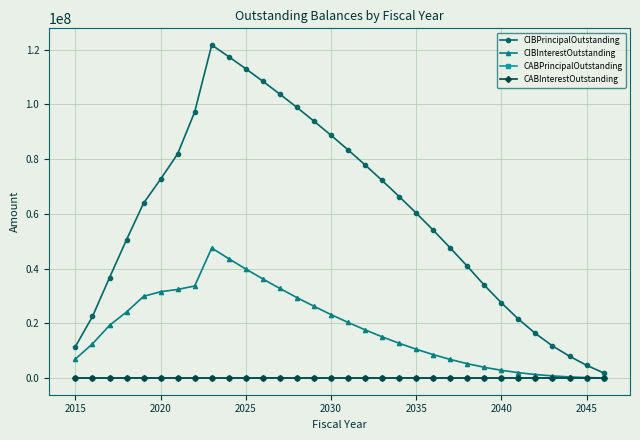

What are all the series names shown in the legend?

CIBPrincipalOutstanding, CIBInterestOutstanding, CABPrincipalOutstanding, CABInterestOutstanding